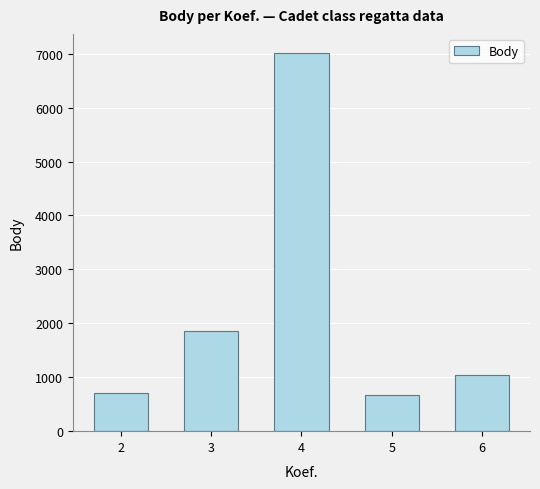

Where is the data nearest to the value 3841?

3